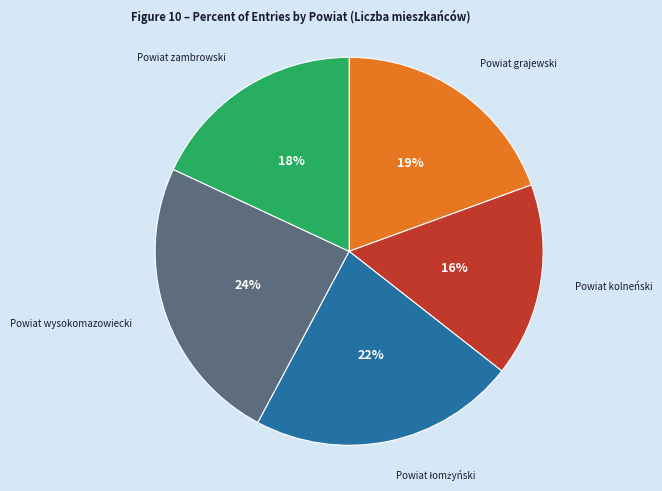

Count the number of slices in the pie.

5